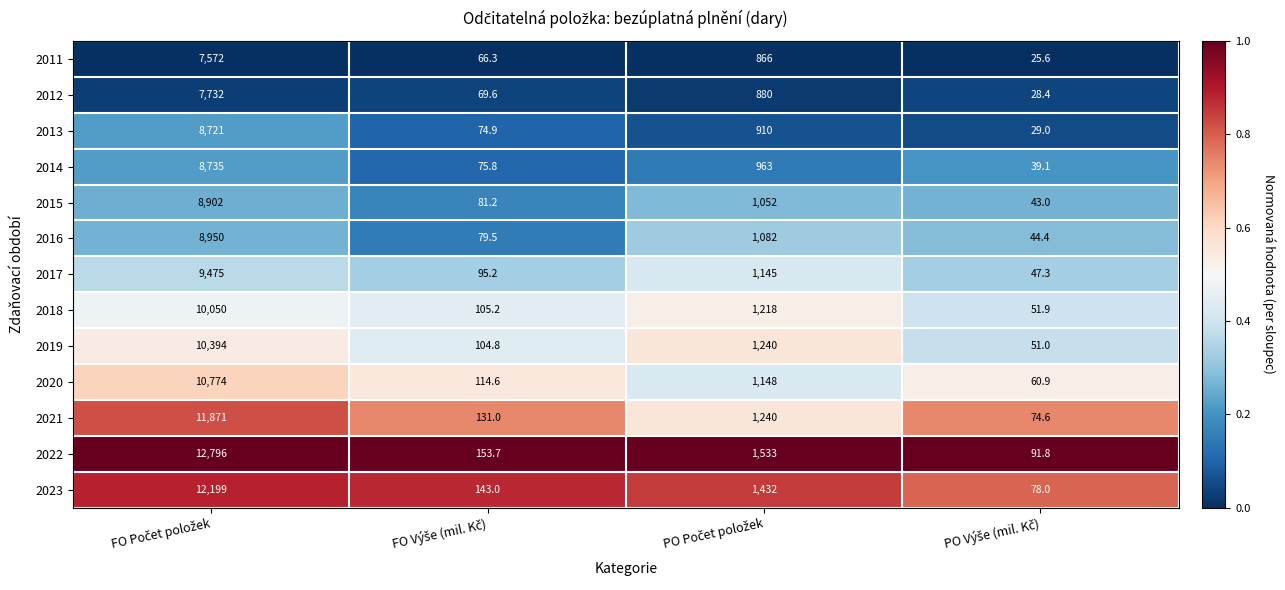

How many series are shown in this chart?

13